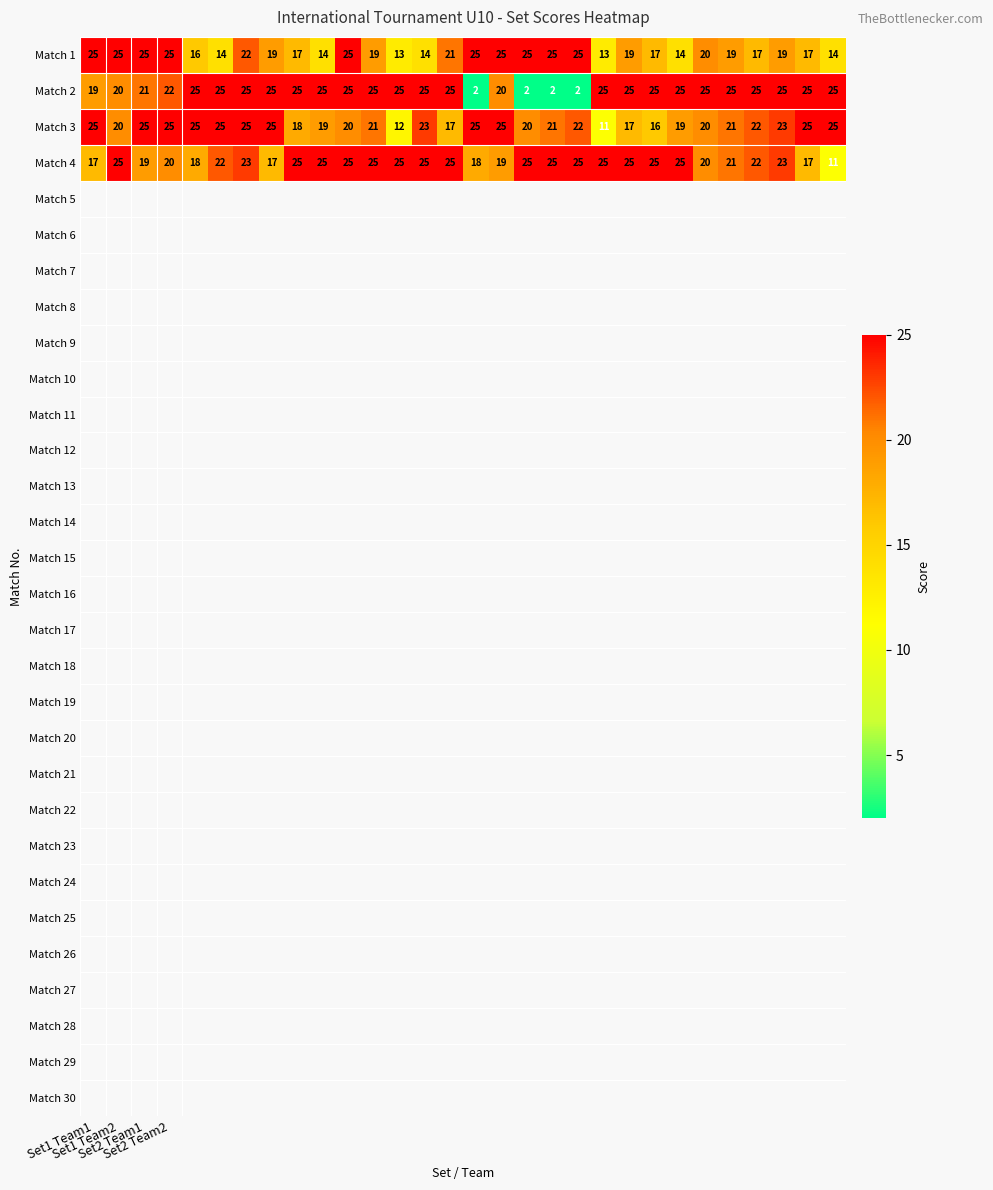

Which series has the largest total across all categories?

Match 4